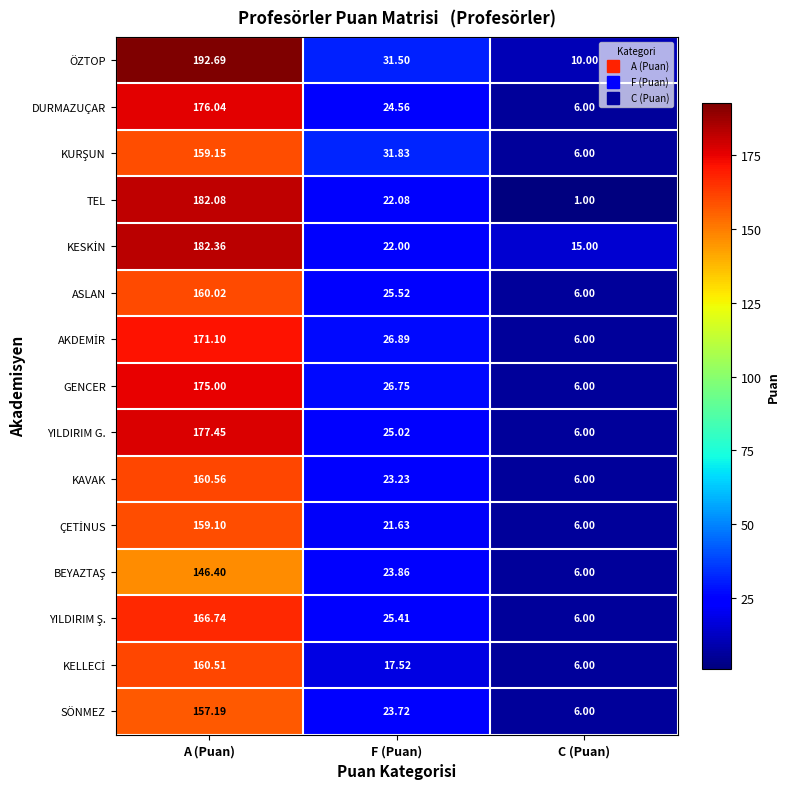

Which series changed the most between A (Puan) and C (Puan)?

ÖZTOP